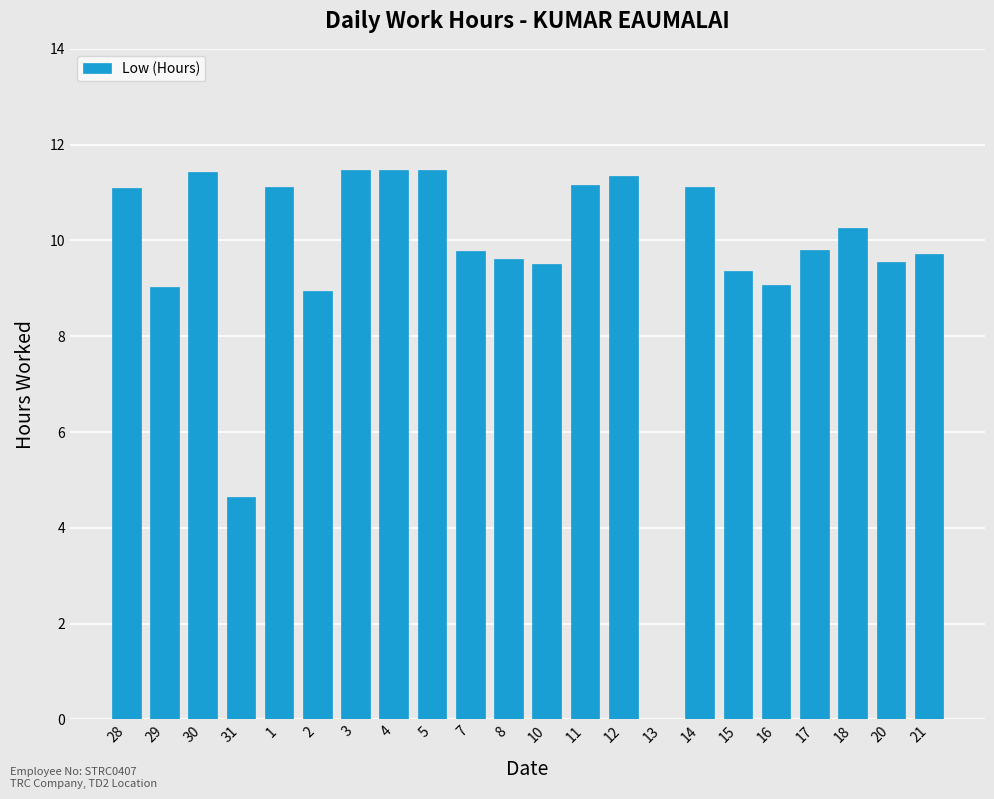

Which has a higher value, 28 or 5?

5